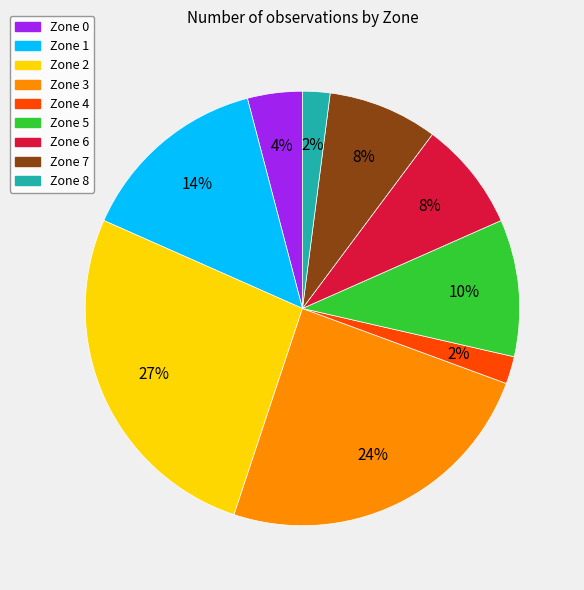

Which has a higher value, Zone 8 or Zone 0?

Zone 0